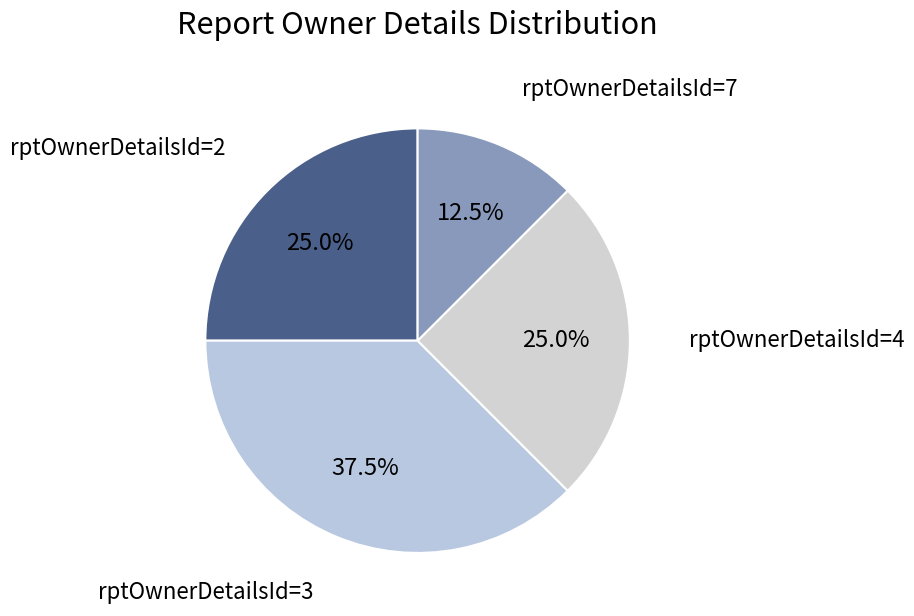

How many segments does this pie chart have?

4